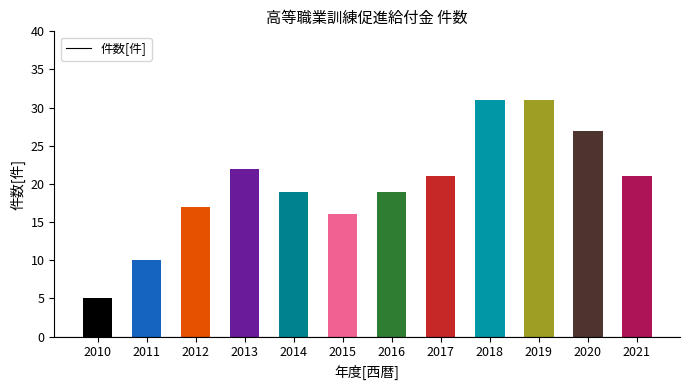

How many values are below 21?

6